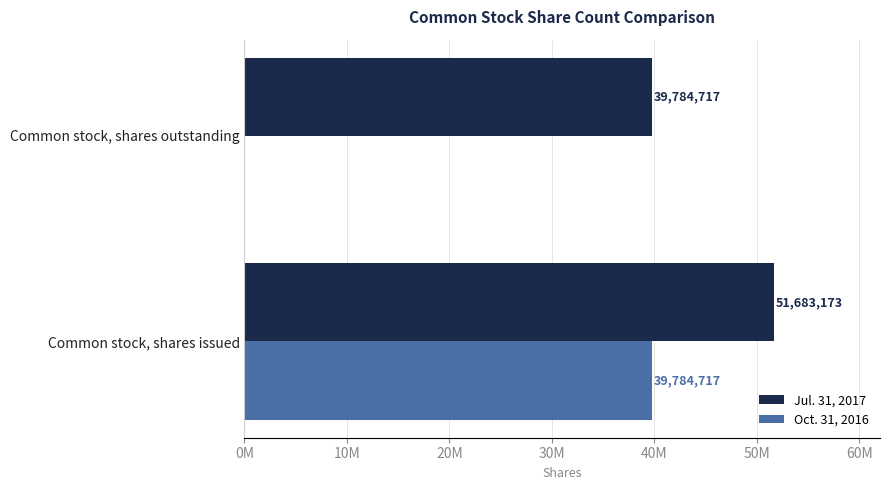

What are all the series names shown in the legend?

Jul. 31, 2017, Oct. 31, 2016